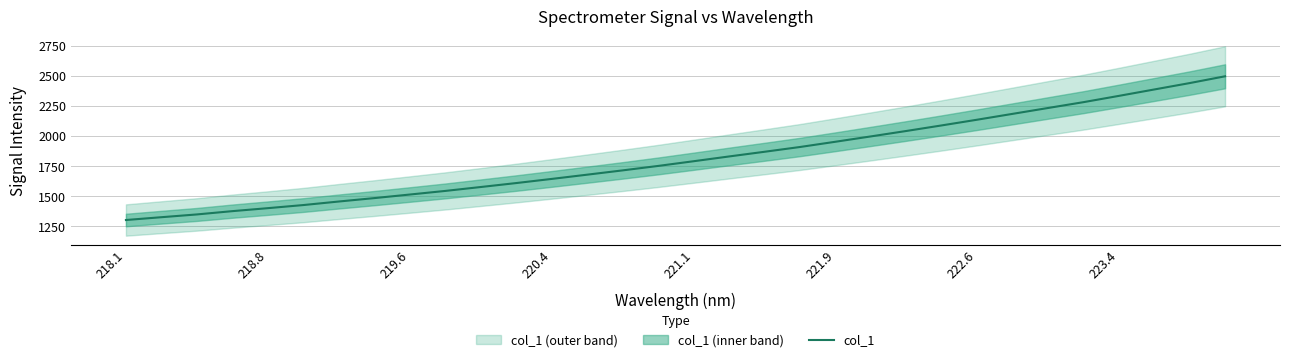

The col_1 series shows 555.0 at 219.6. True or false?

False